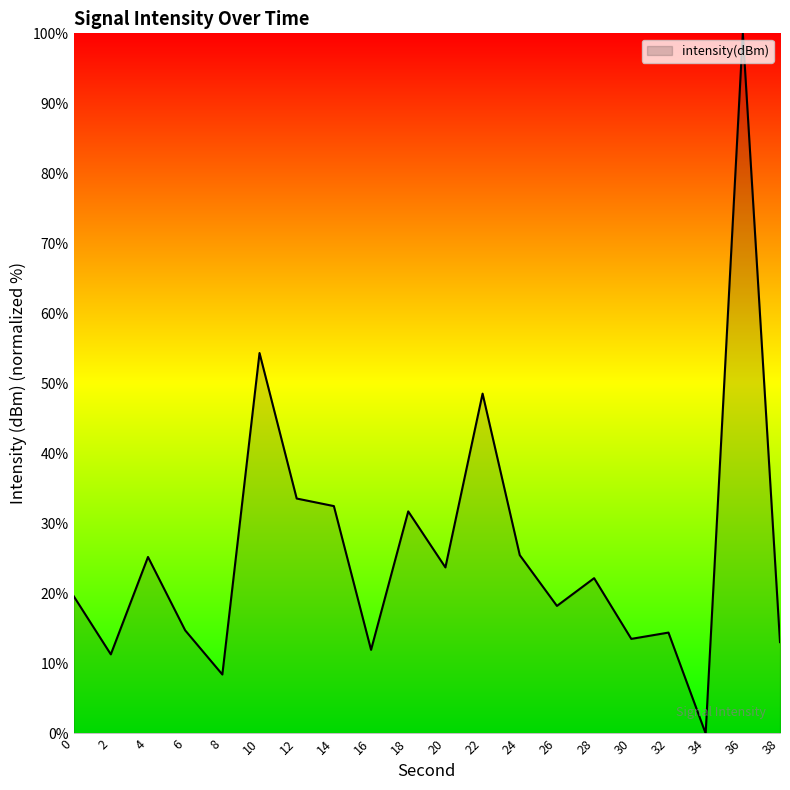

What is the difference between the values at 2 and 32?

3.1